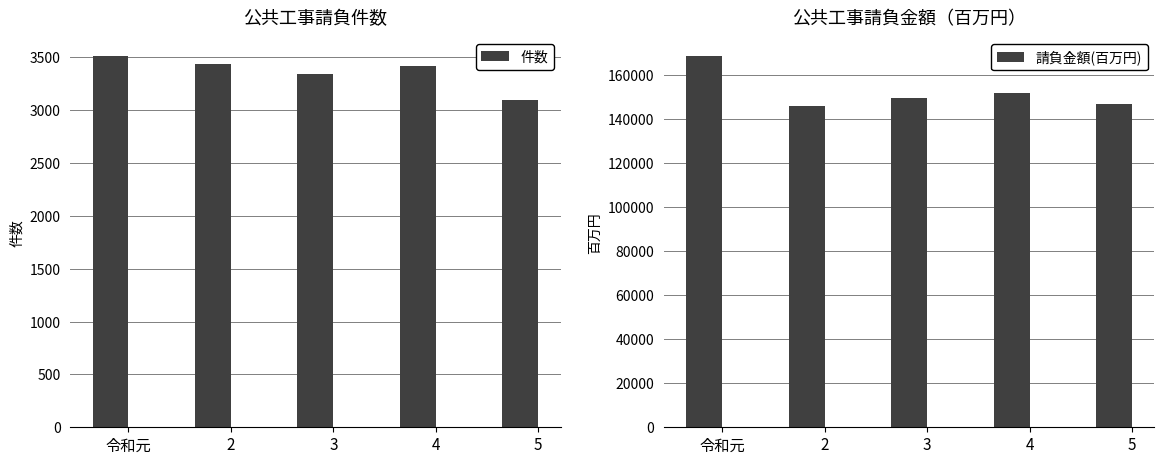

What is the maximum value shown in the chart?

168729